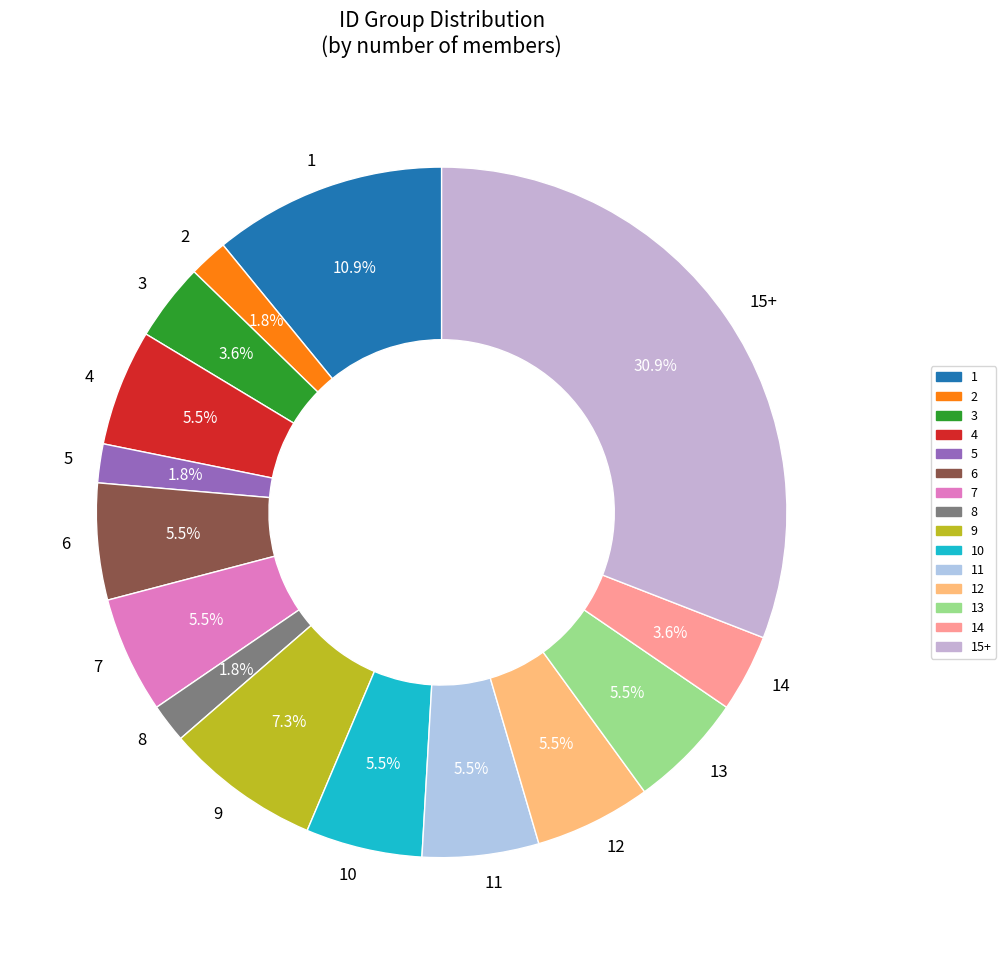

Does 2 represent more than half of the total?

No